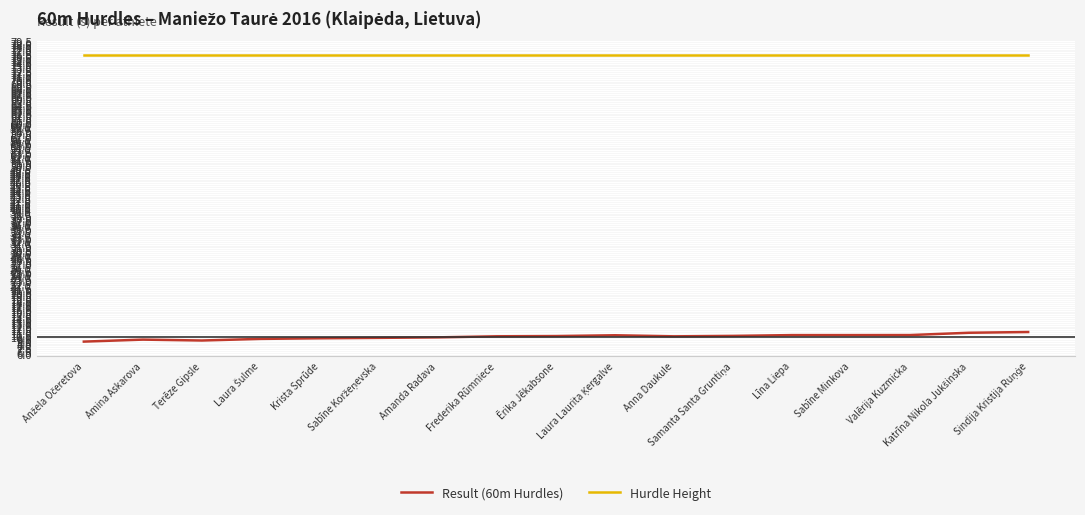

True or false: Hurdle Height has a value of 39.9 at Frederika Rūmniece.

False